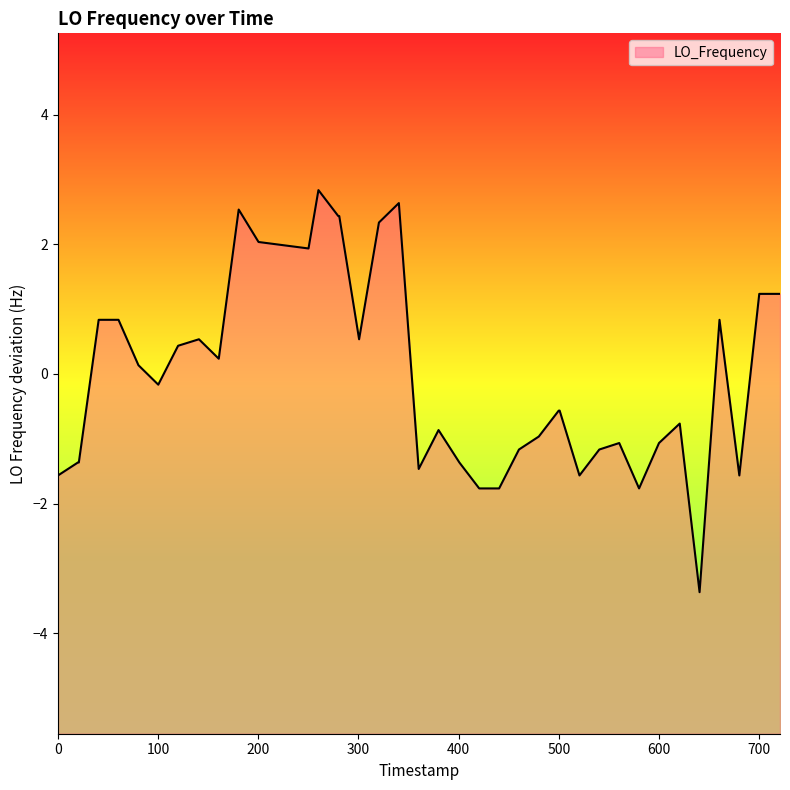

How many interior local valleys (lower than both neighbors) does the data have?

9